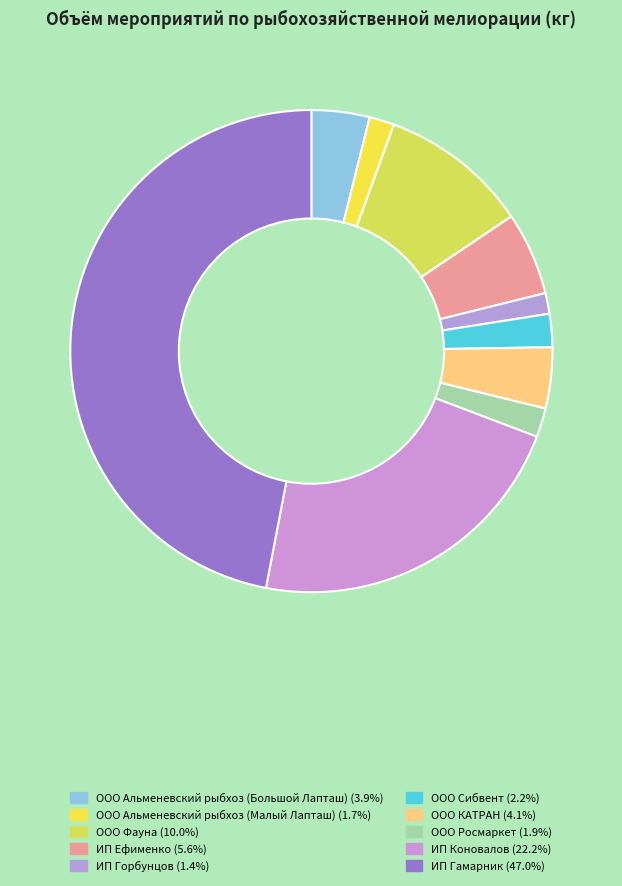

Is there any slice that represents more than half of the pie?

No